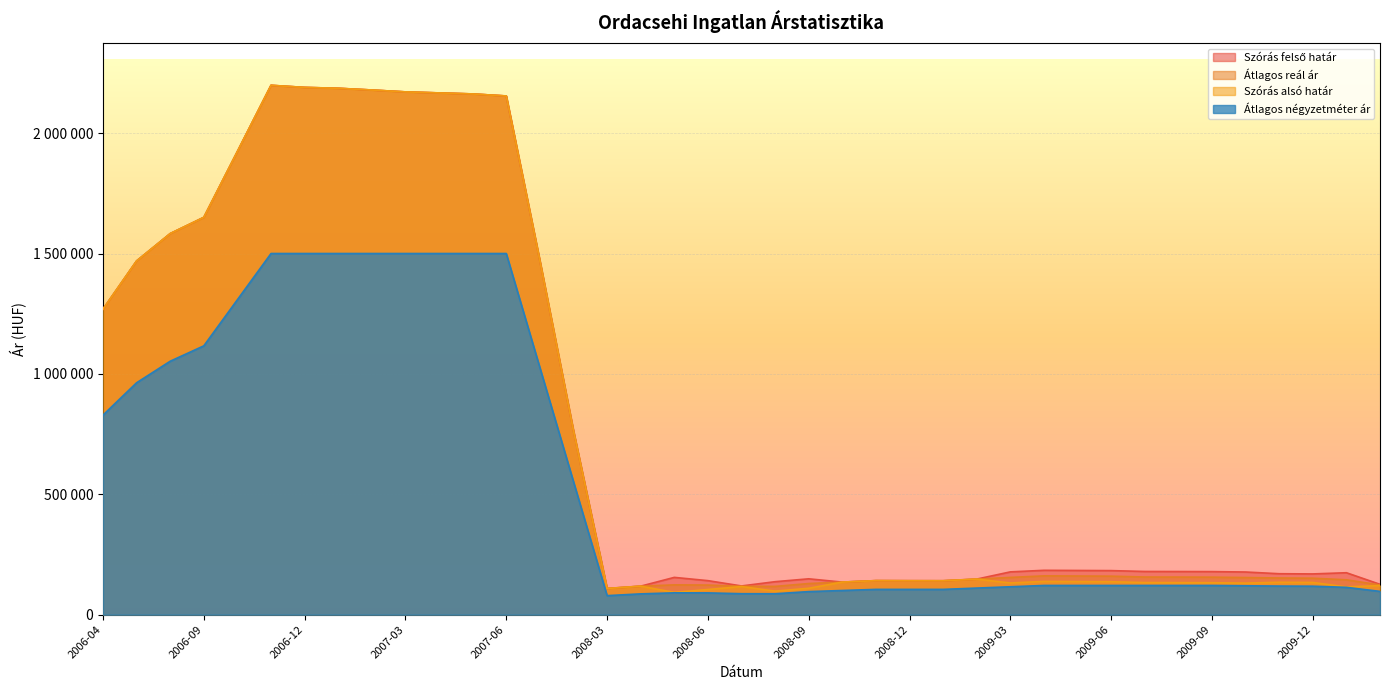

In Átlagos reál ár, how many points are lower than both neighbors (excluding endpoints)?

3